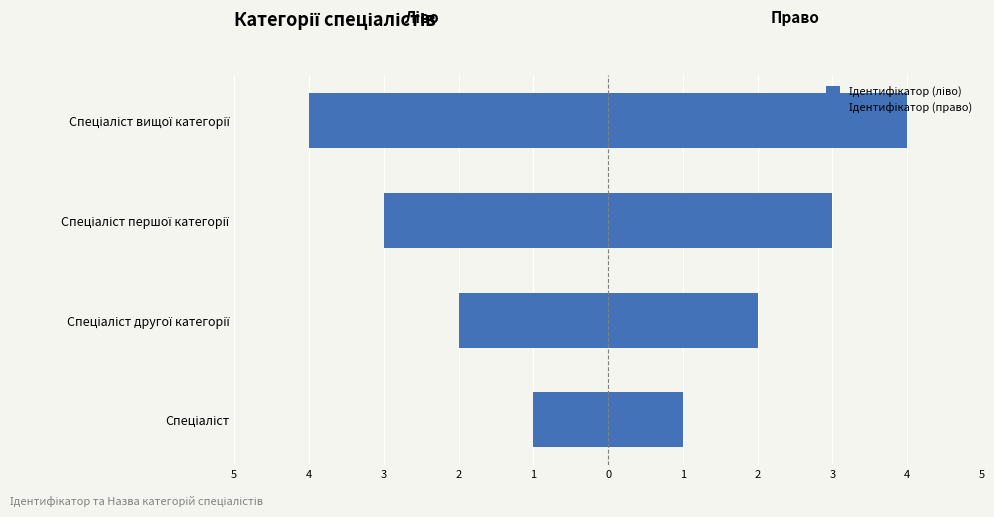

True or false: Ідентифікатор (ліво) has a value of -6 at Спеціаліст вищої категорії.

False